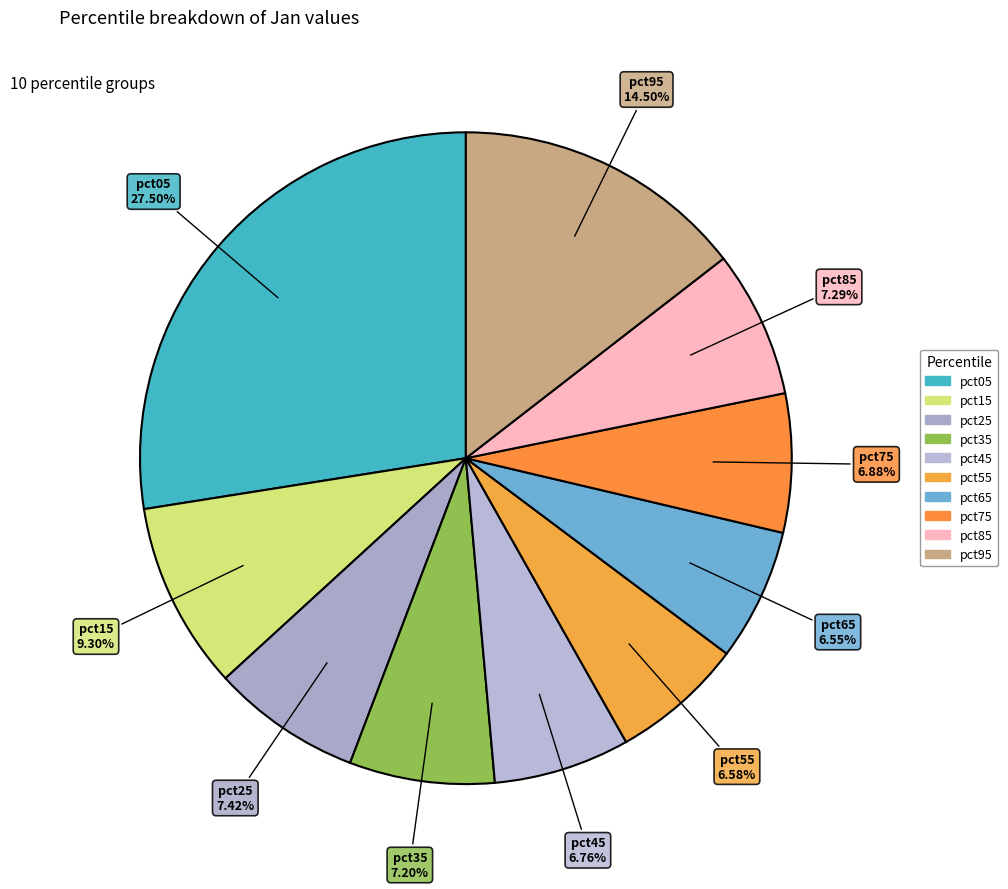

How many slices are in this pie chart?

10